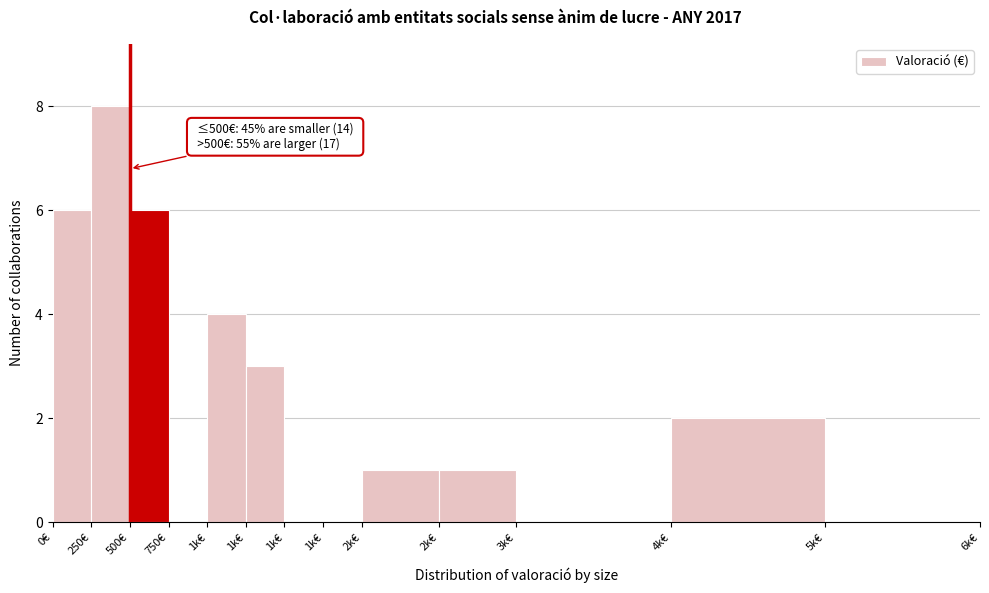

Count the number of categories in the chart.

13